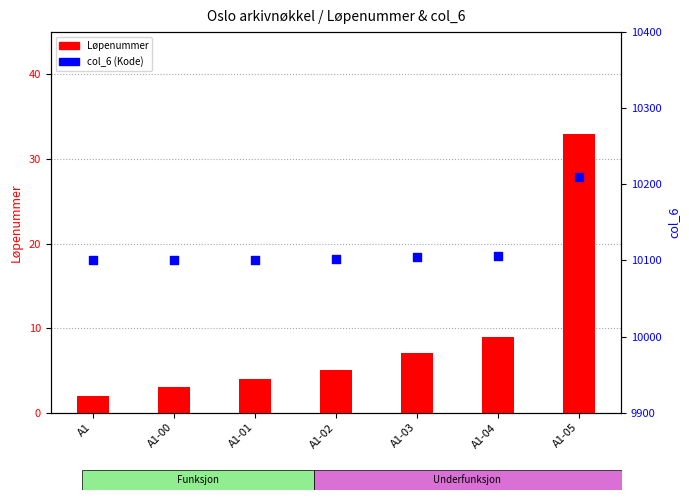

What are all the series names shown in the legend?

Løpenummer, col_6 (Kode)